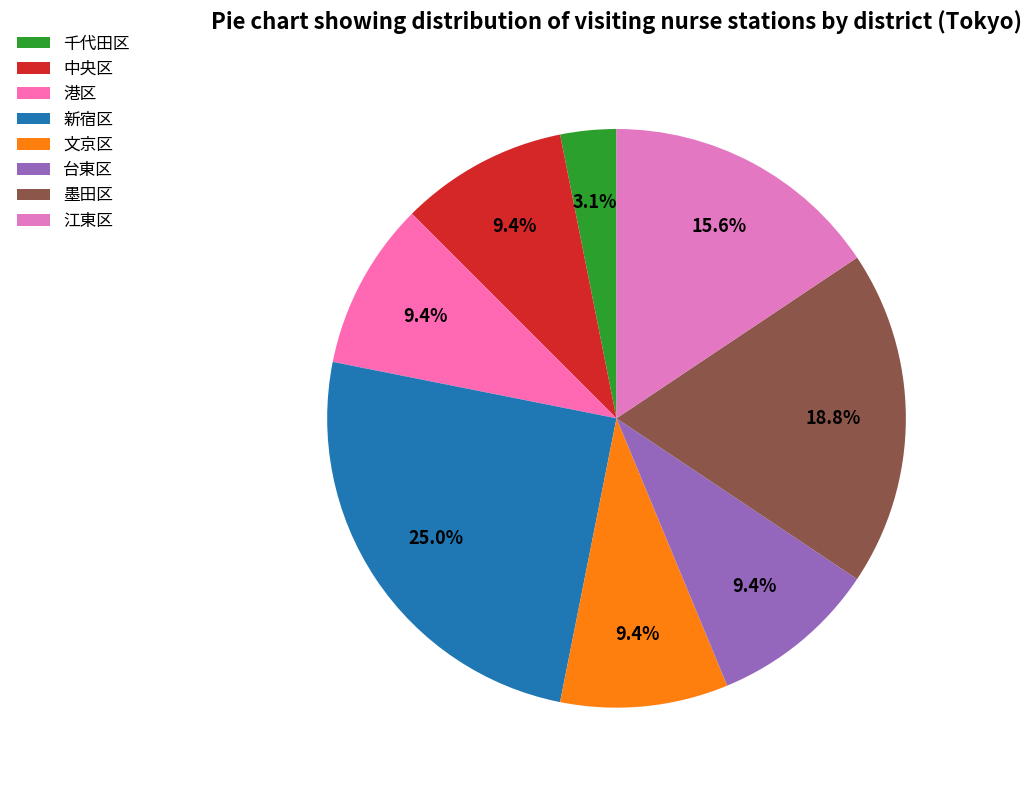

To the nearest percent, what is the combined percentage of 中央区 and 墨田区?

28%